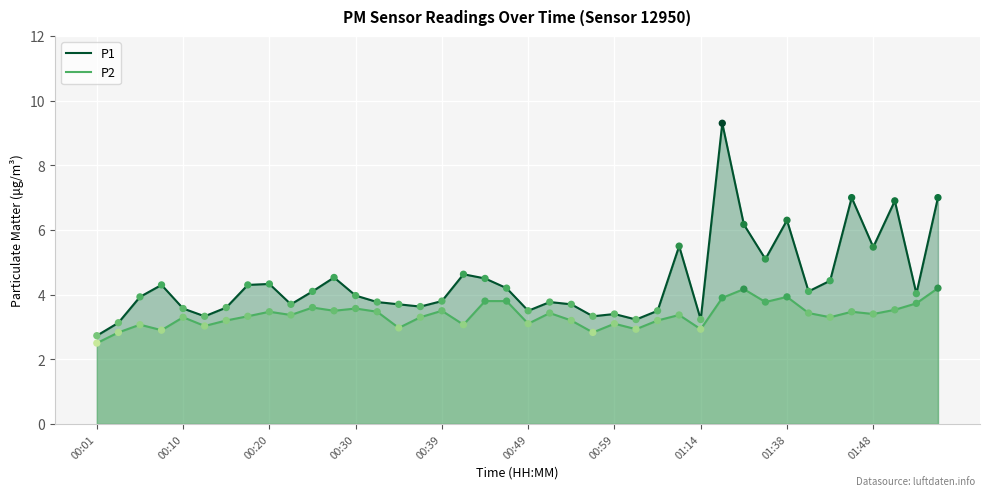

At how many categories does at least one series exceed 8?

1